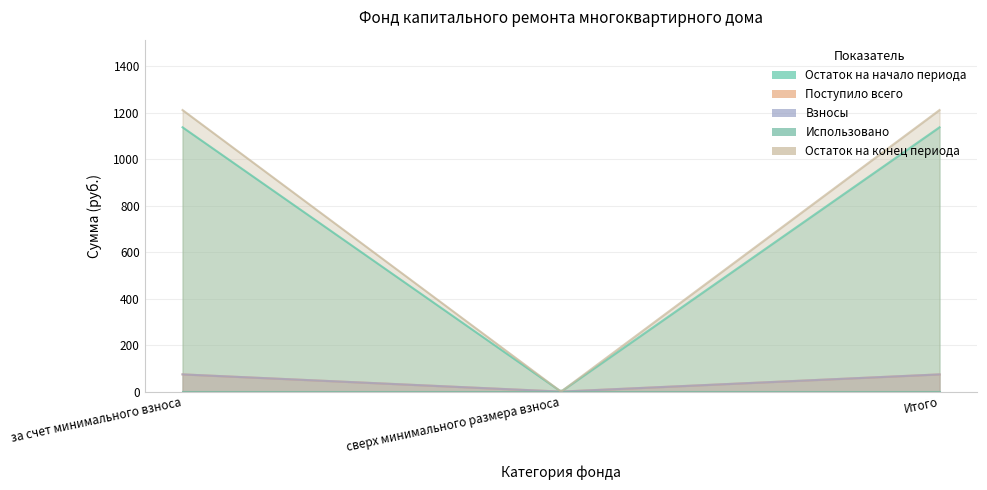

Rank the categories by Остаток на начало периода value from highest to lowest.

за счет минимального взноса, Итого, сверх минимального размера взноса